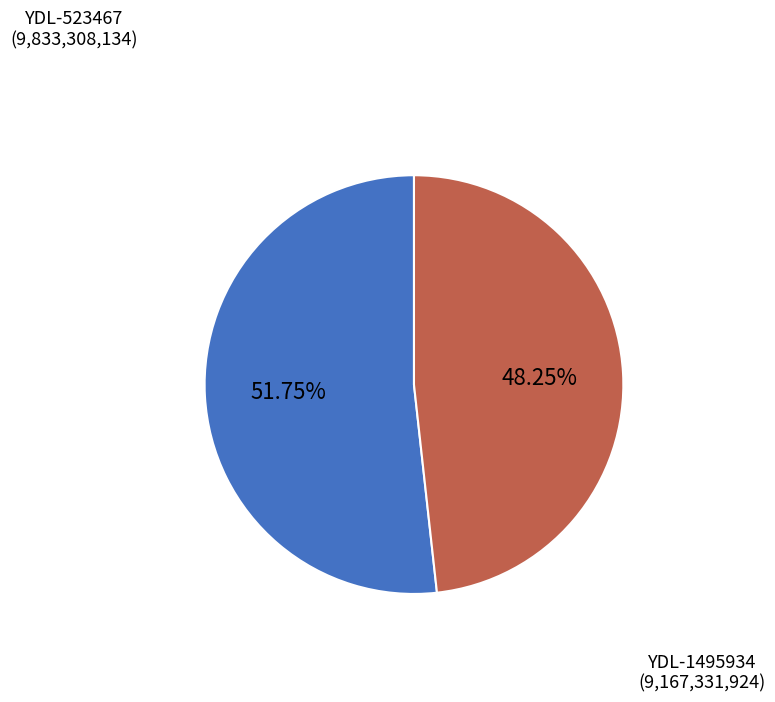

What is the ratio of the value at YDL-523467 to the value at YDL-1495934?

1.1